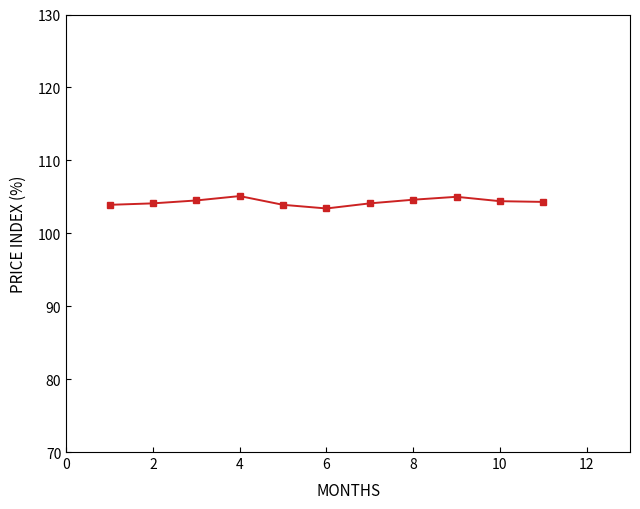

What is the value of the 10th point from the left?

104.4